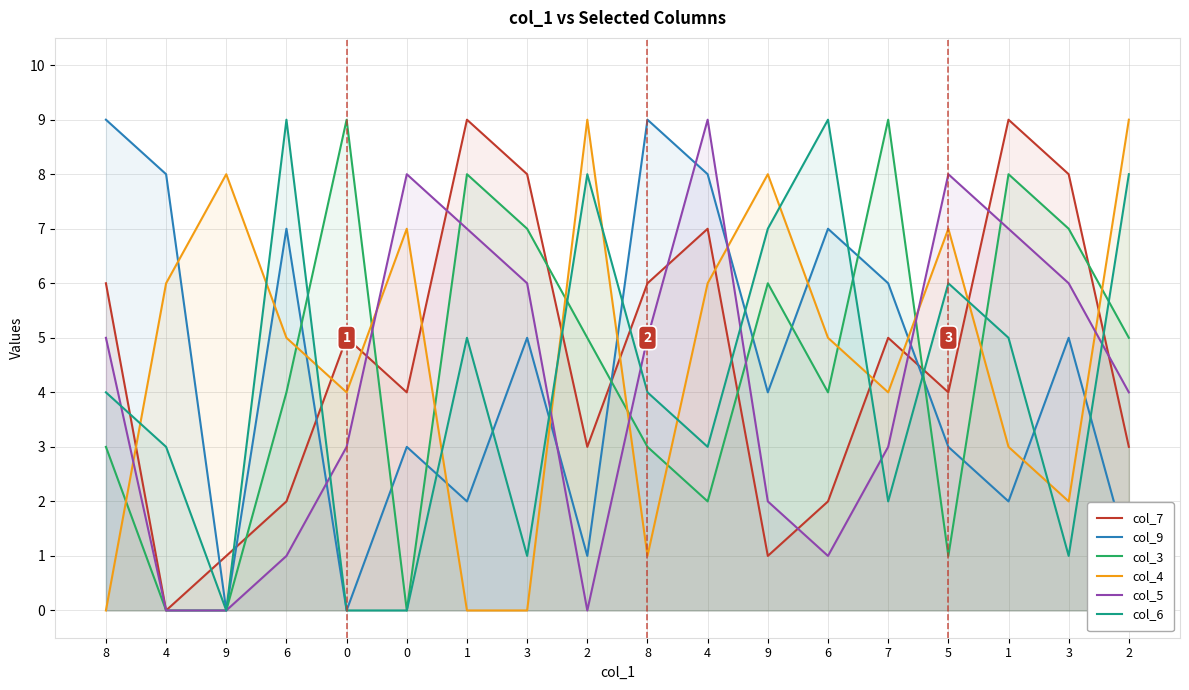

Reading right to left, transcribe all the data shown in this chart.

col_7: 3	8	9	4	5	2	1	7	6	3	8	9	4	5	2	1	0	6
col_9: 1	5	2	3	6	7	4	8	9	1	5	2	3	0	7	0	8	9
col_3: 5	7	8	1	9	4	6	2	3	5	7	8	0	9	4	0	0	3
col_4: 9	2	3	7	4	5	8	6	1	9	0	0	7	4	5	8	6	0
col_5: 4	6	7	8	3	1	2	9	5	0	6	7	8	3	1	0	0	5
col_6: 8	1	5	6	2	9	7	3	4	8	1	5	0	0	9	0	3	4